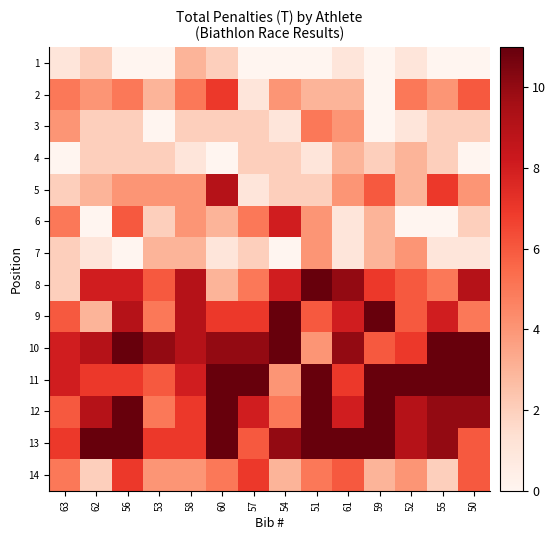

Which series has the widest spread of values?

10